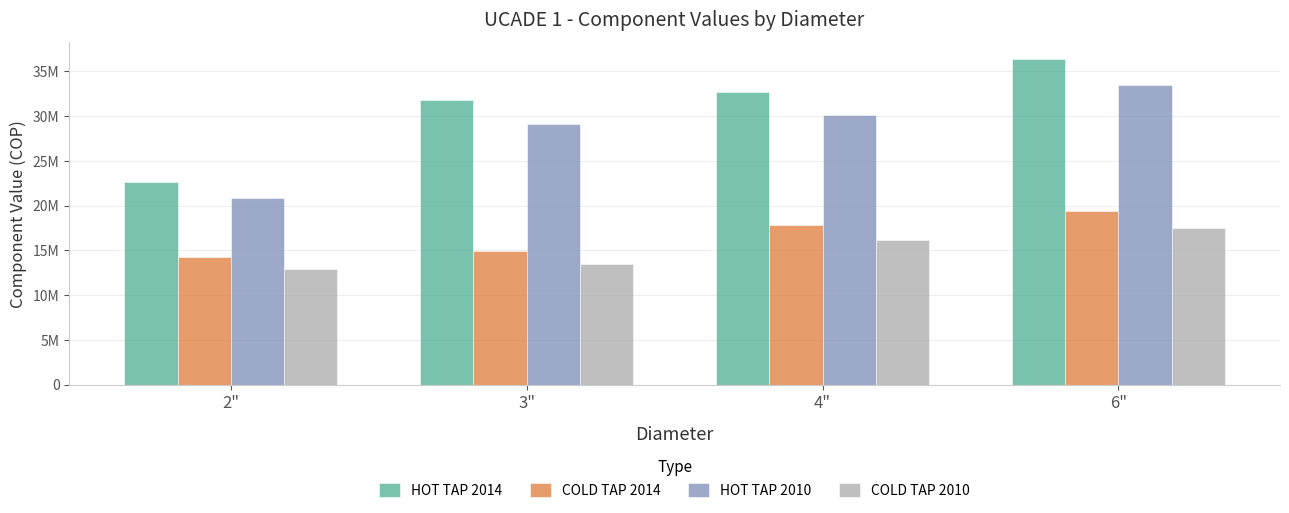

Where is HOT TAP 2014 nearest to the value 29535525?

3"